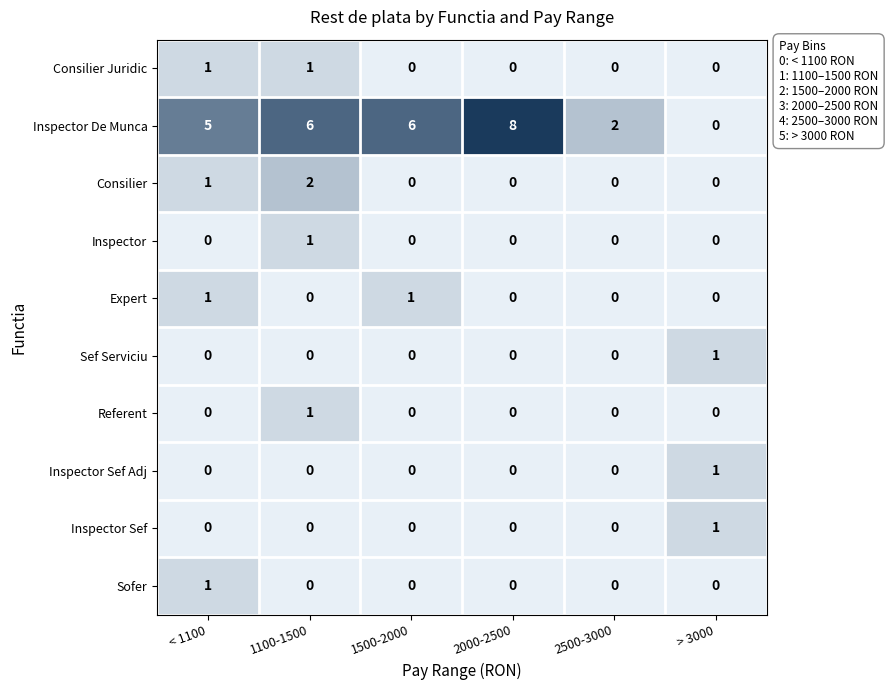

Which series has the largest total across all categories?

Inspector De Munca